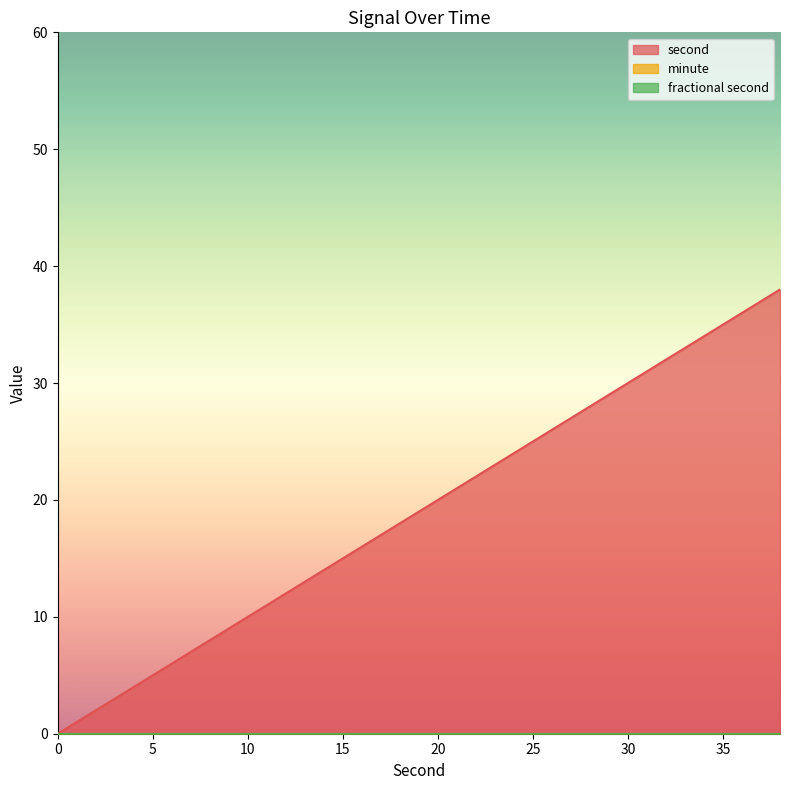

What is the maximum value shown in the chart?

38